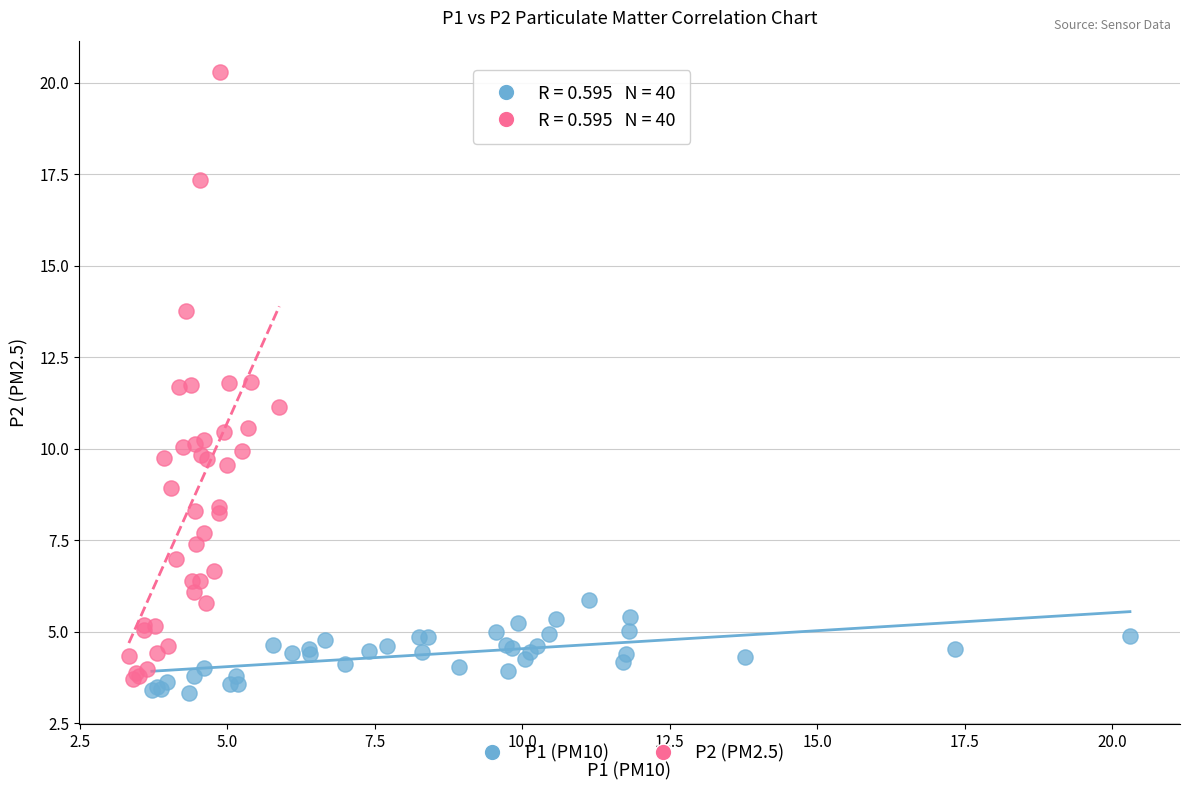

Which series reaches the minimum Y coordinate?

P1 (PM10)